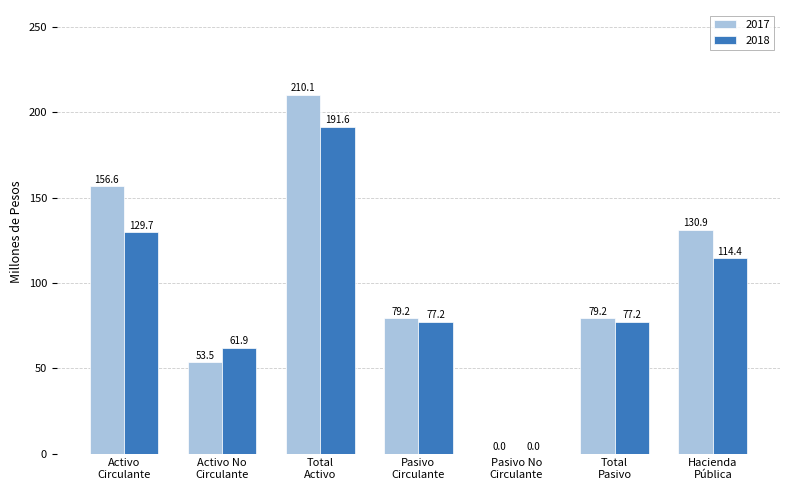

How many categories are shown in the chart?

7